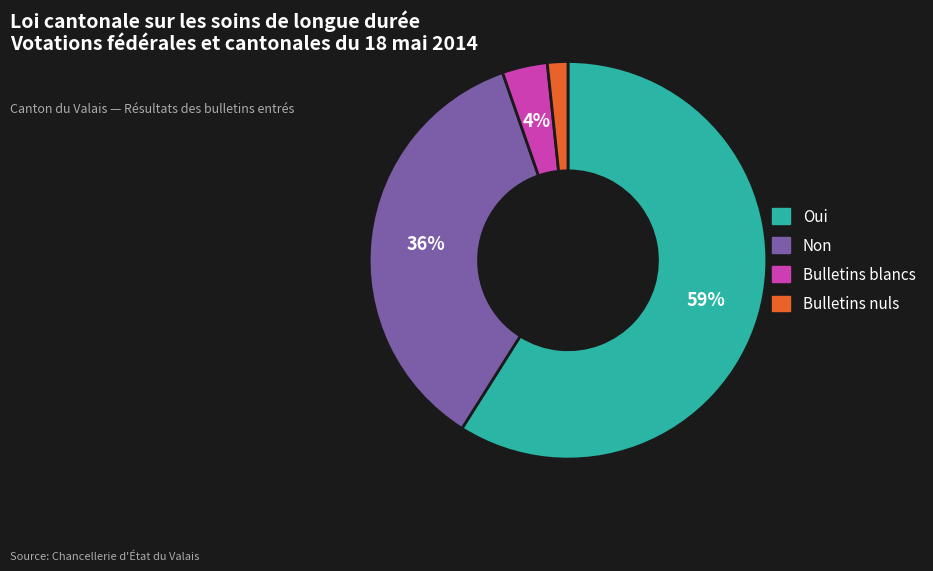

Count the number of slices in the pie.

4